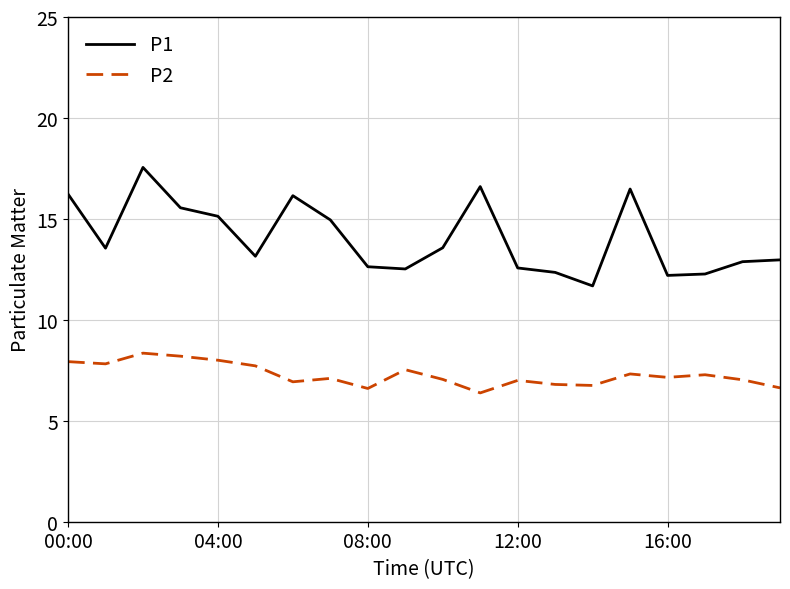

What is the difference between the maximum and minimum values in the P1 series?

5.9